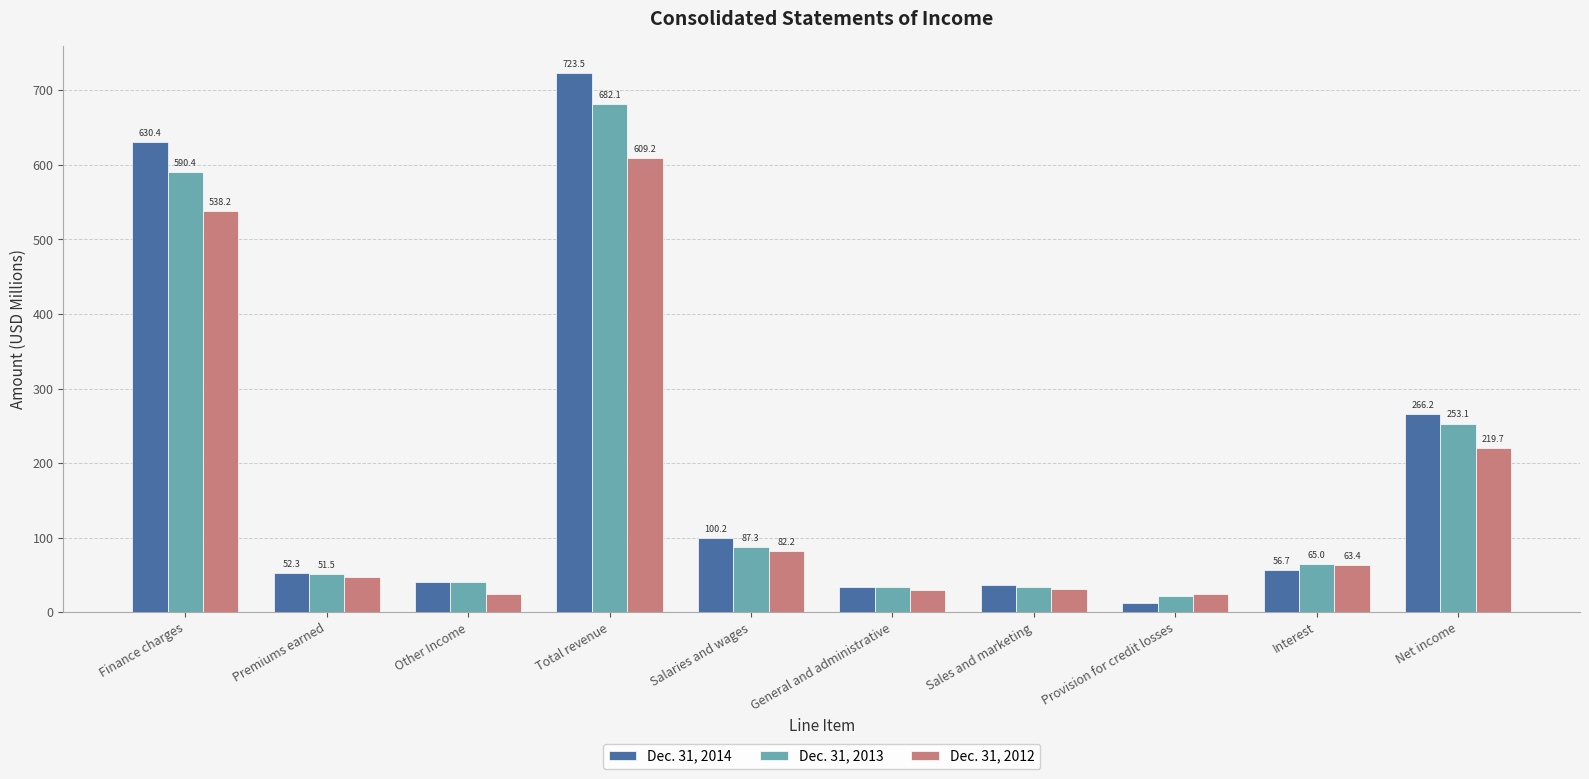

Rank the series by their maximum value, from highest to lowest.

Dec. 31, 2014, Dec. 31, 2013, Dec. 31, 2012